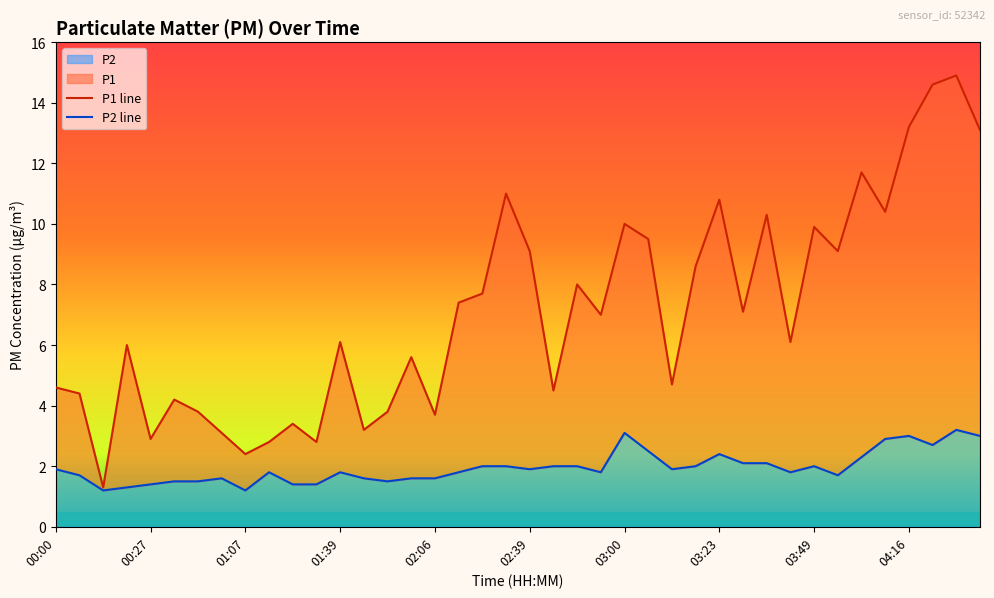

Which series has the largest range (max minus min)?

P1